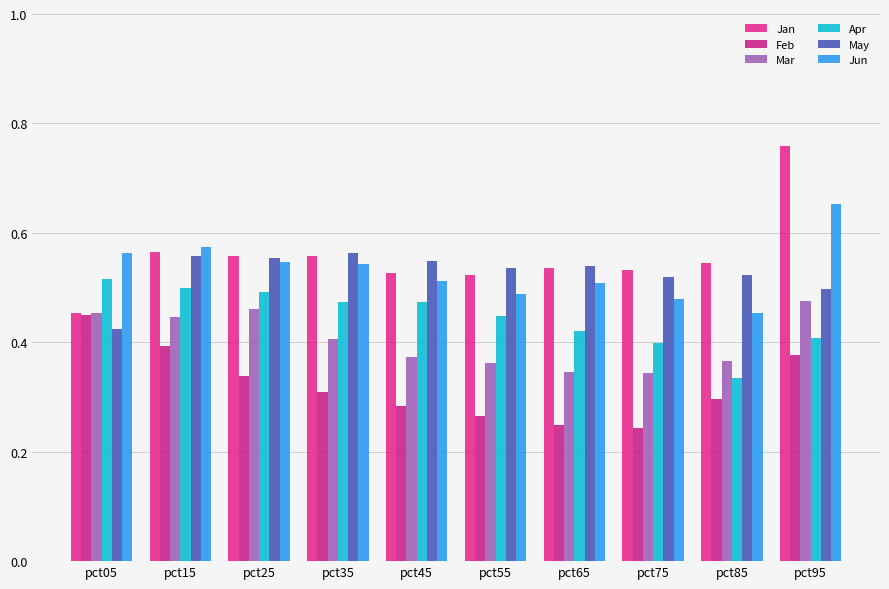

What is the difference between the maximum and minimum values in the Jun series?

0.2